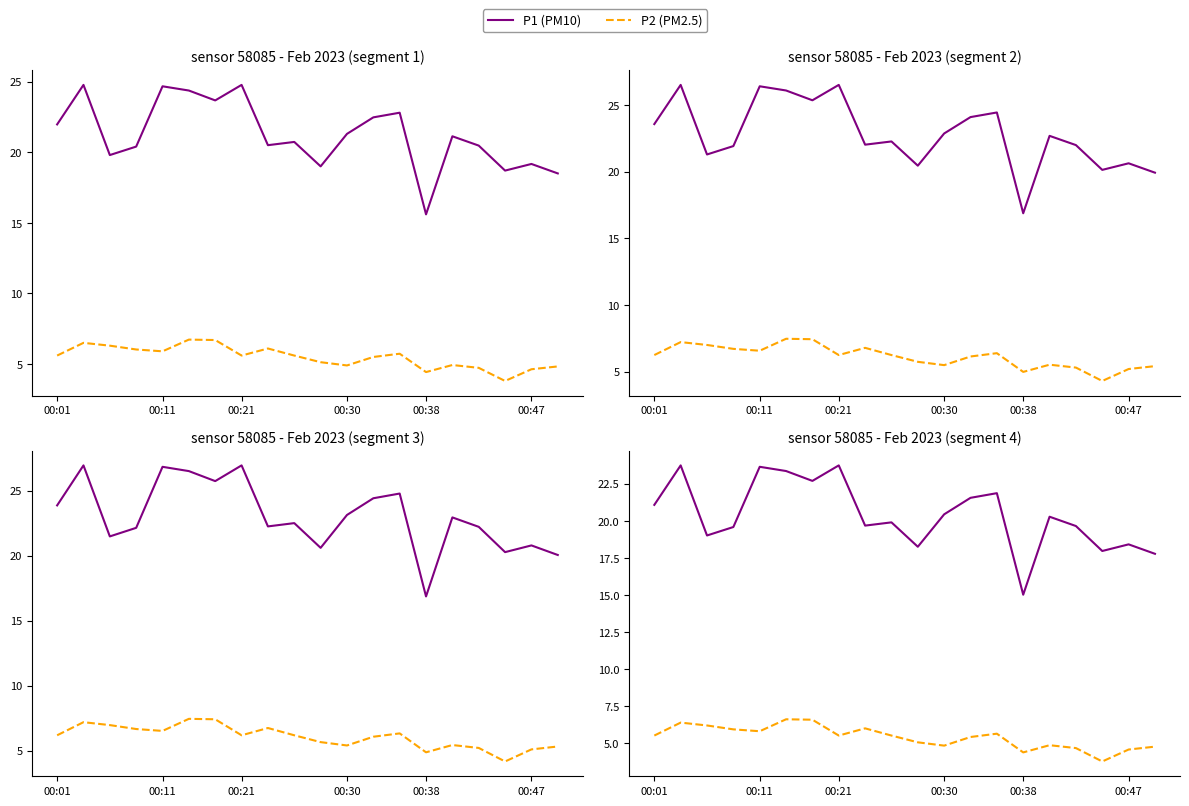

What are all the series names shown in the legend?

P1 (PM10), P2 (PM2.5)